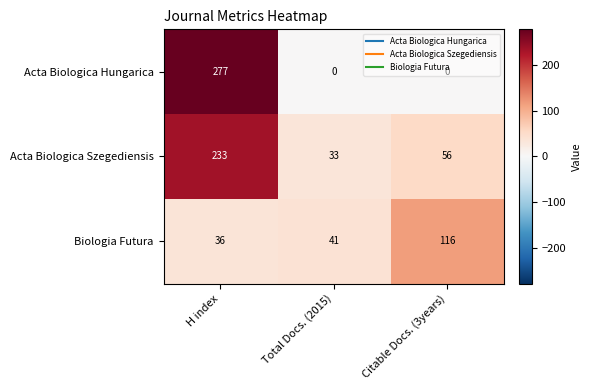

At H index, list the series in order from smallest to largest.

Biologia Futura, Acta Biologica Szegediensis, Acta Biologica Hungarica